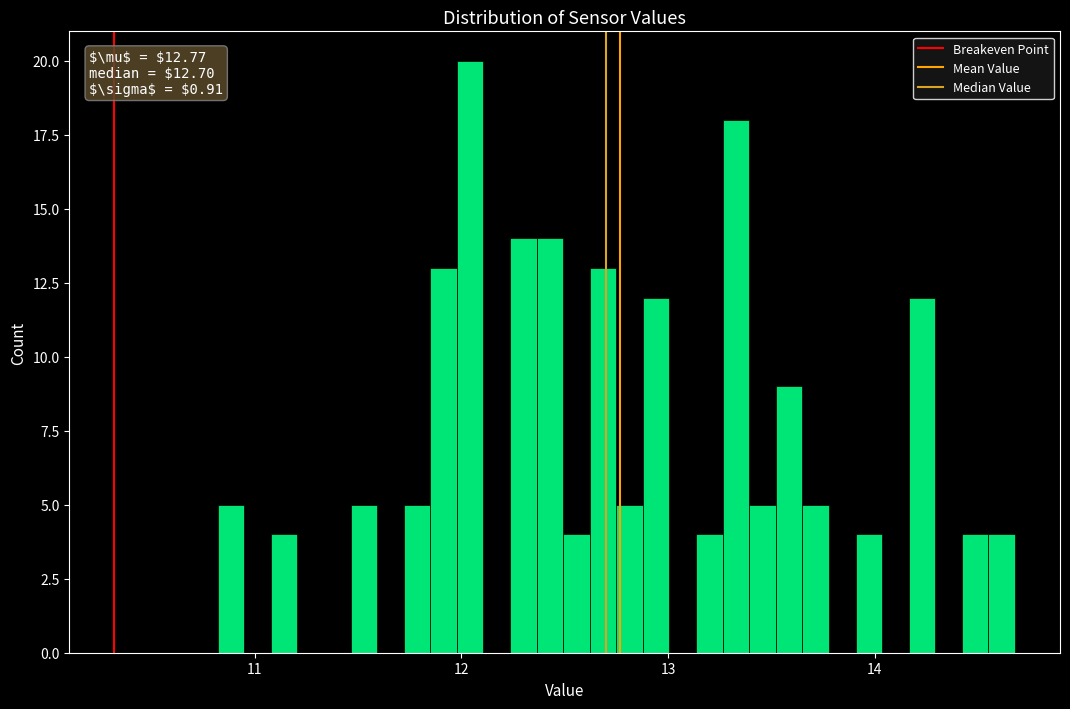

Around what value on the x-axis is the tallest bar? Give the approximate position of its centre, as read against the axis.

12.0